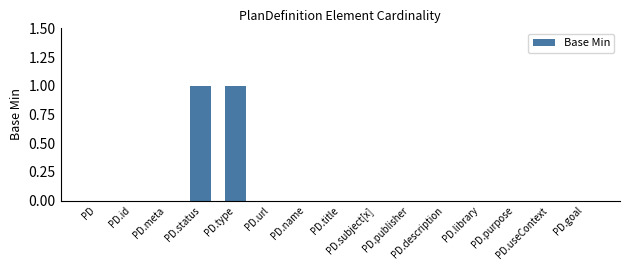

True or false: the data shows 1 at PD.status.

True